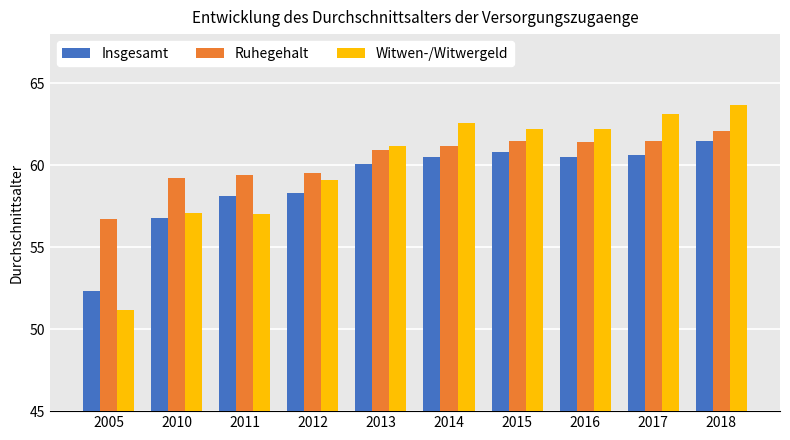

Reading left to right, transcribe all the data shown in this chart.

Insgesamt: 2005=52.3	2010=56.8	2011=58.1	2012=58.3	2013=60.1	2014=60.5	2015=60.8	2016=60.5	2017=60.6	2018=61.5
Ruhegehalt: 2005=56.7	2010=59.2	2011=59.4	2012=59.5	2013=60.9	2014=61.2	2015=61.5	2016=61.4	2017=61.5	2018=62.1
Witwen-/Witwergeld: 2005=51.2	2010=57.1	2011=57.0	2012=59.1	2013=61.2	2014=62.6	2015=62.2	2016=62.2	2017=63.1	2018=63.7